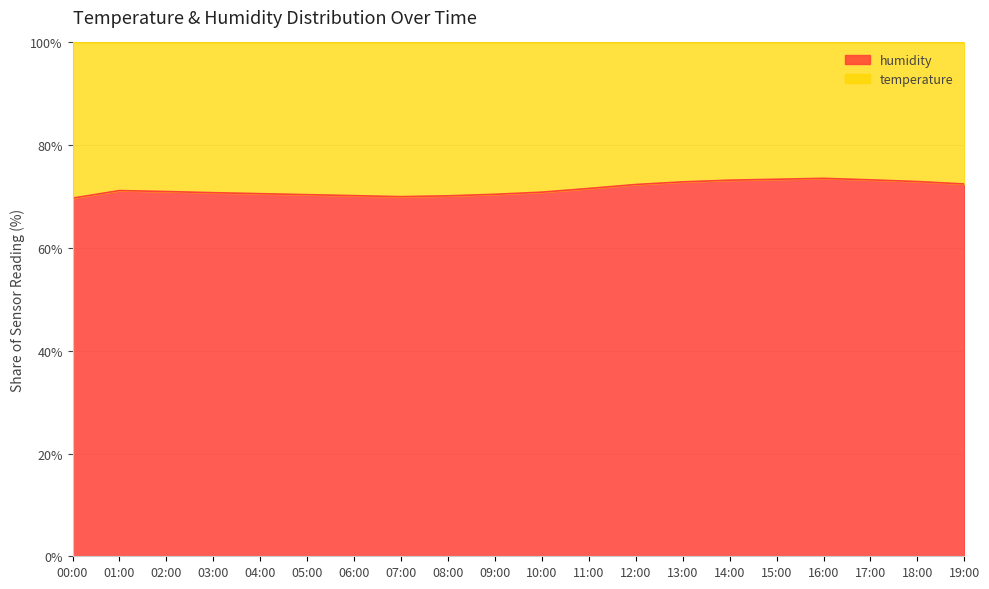

What is the value of the 3rd point from the left?

71.0